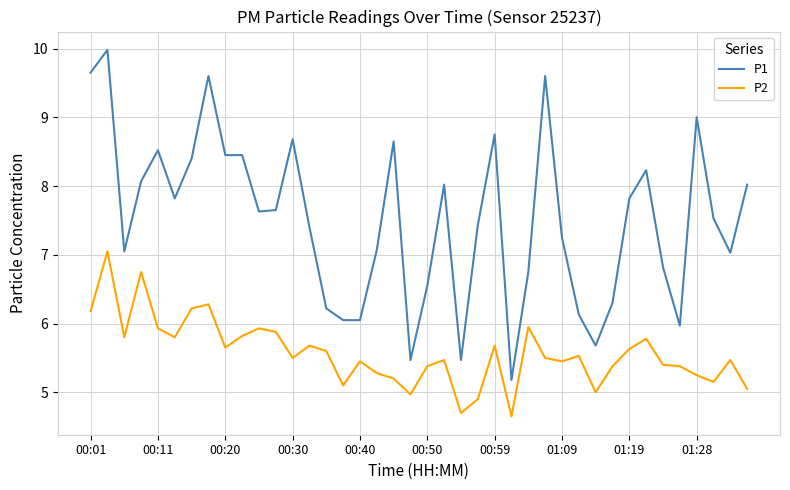

True or false: P2 and P1 cross at least once.

False